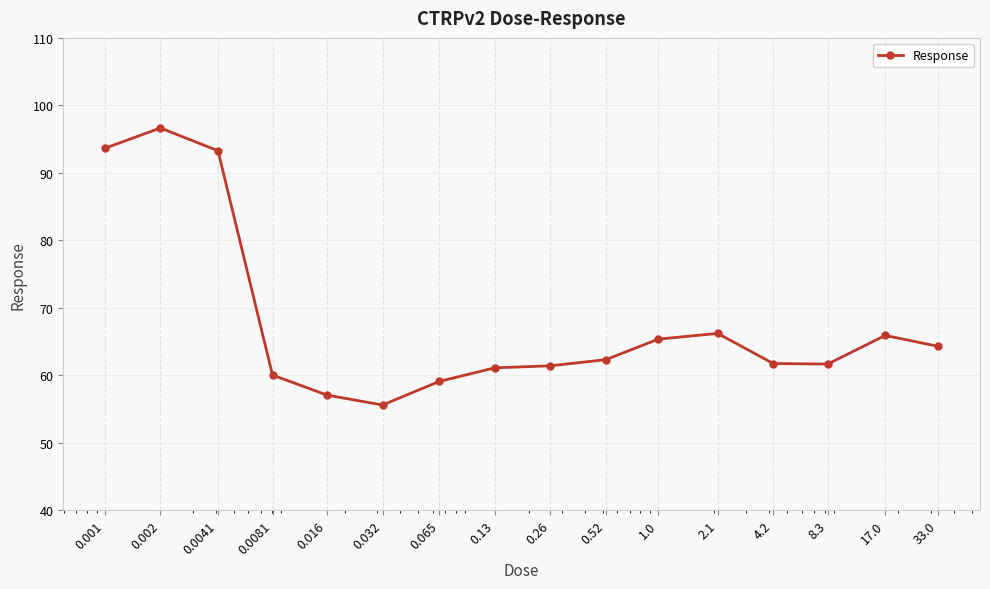

What is the smallest value displayed?

55.6